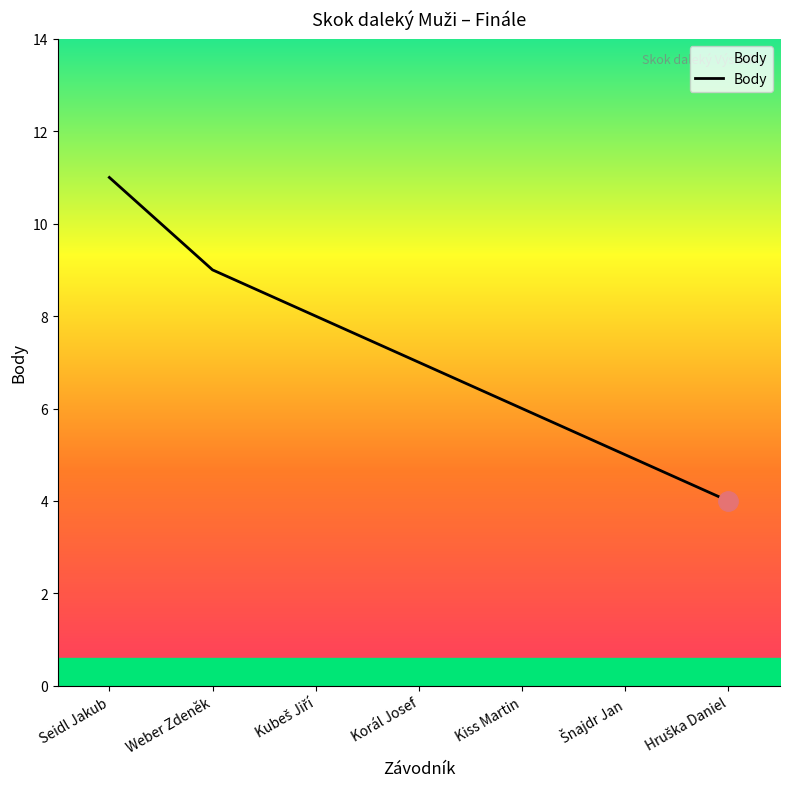

What is the difference between the maximum and minimum values?

7